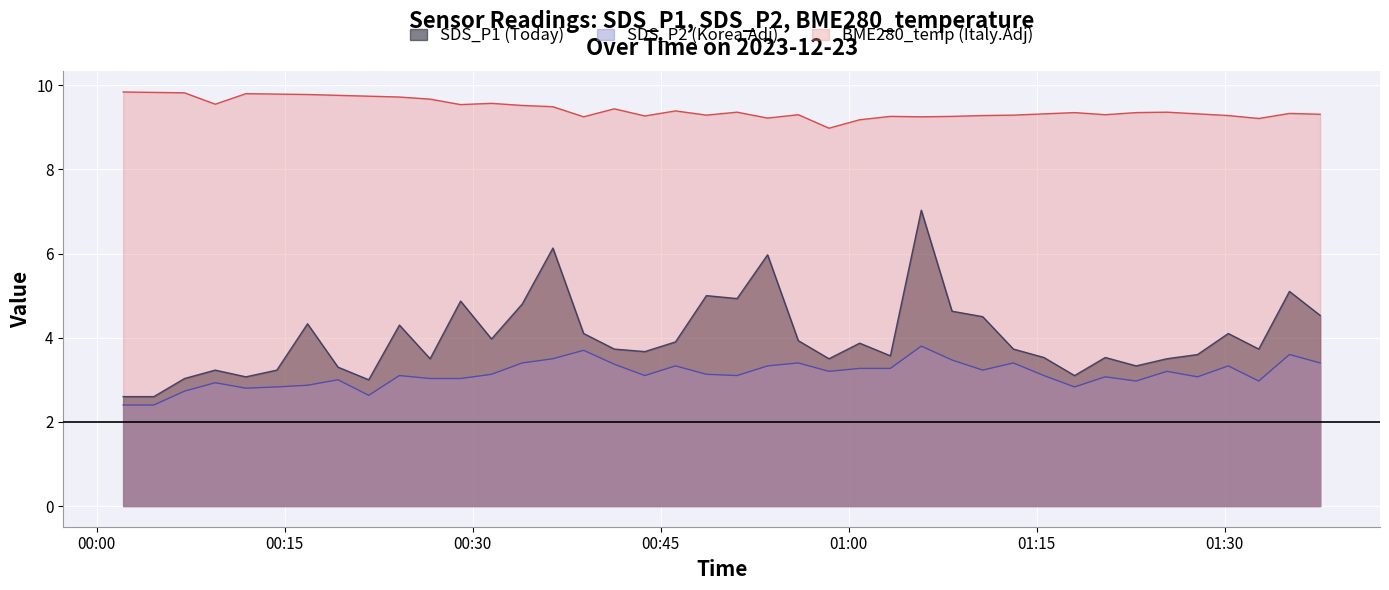

Which category has the lowest value in the BME280_temperature series?

2023/12/23 00:58:26